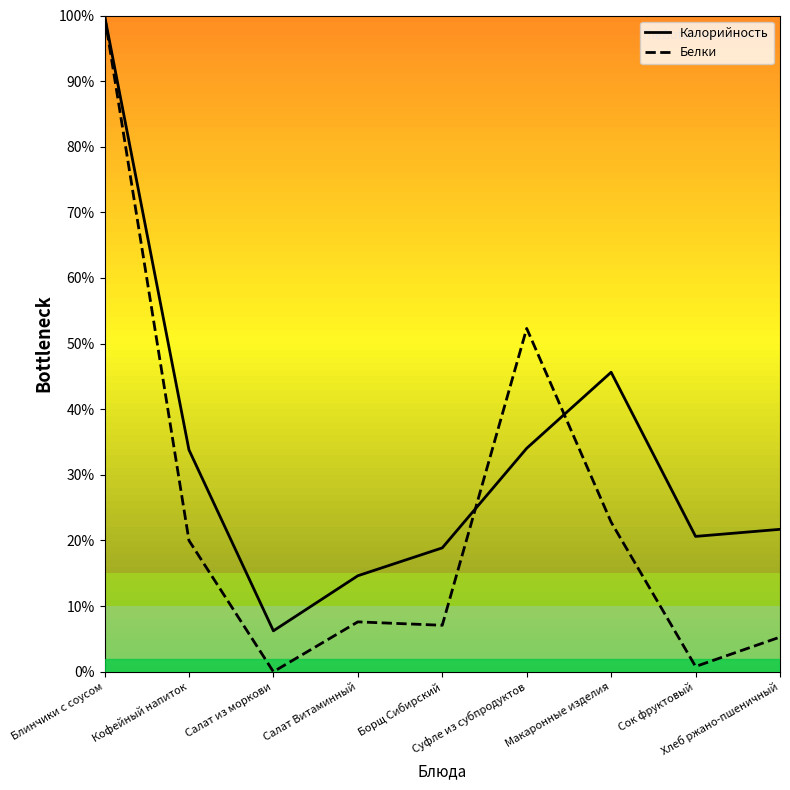

Which series has the largest total across all categories?

Калорийность